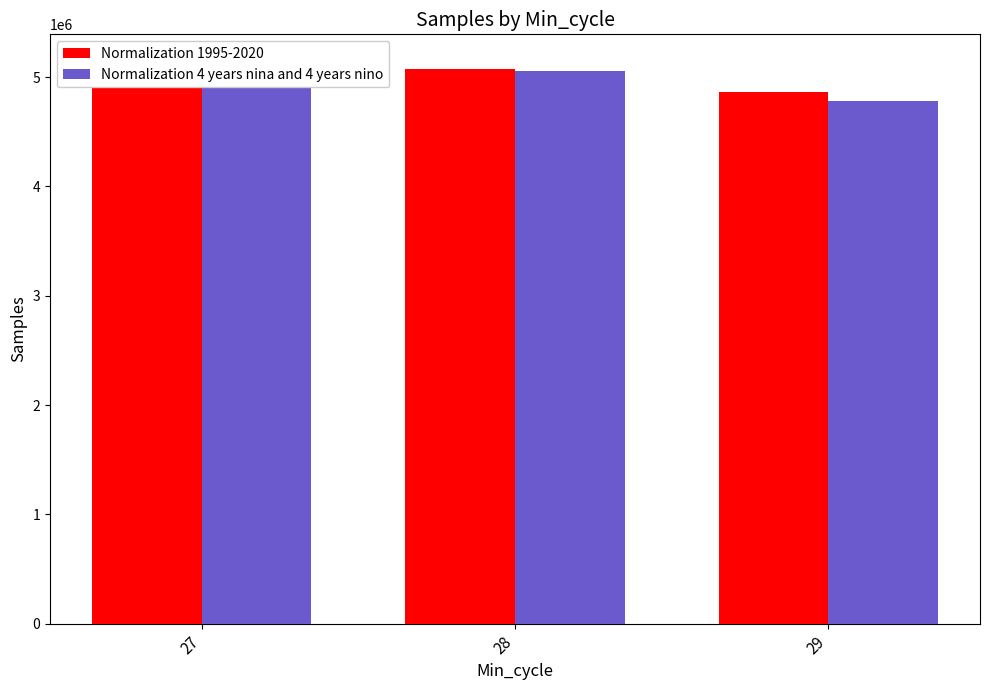

What is the smallest value displayed?

4784773.0